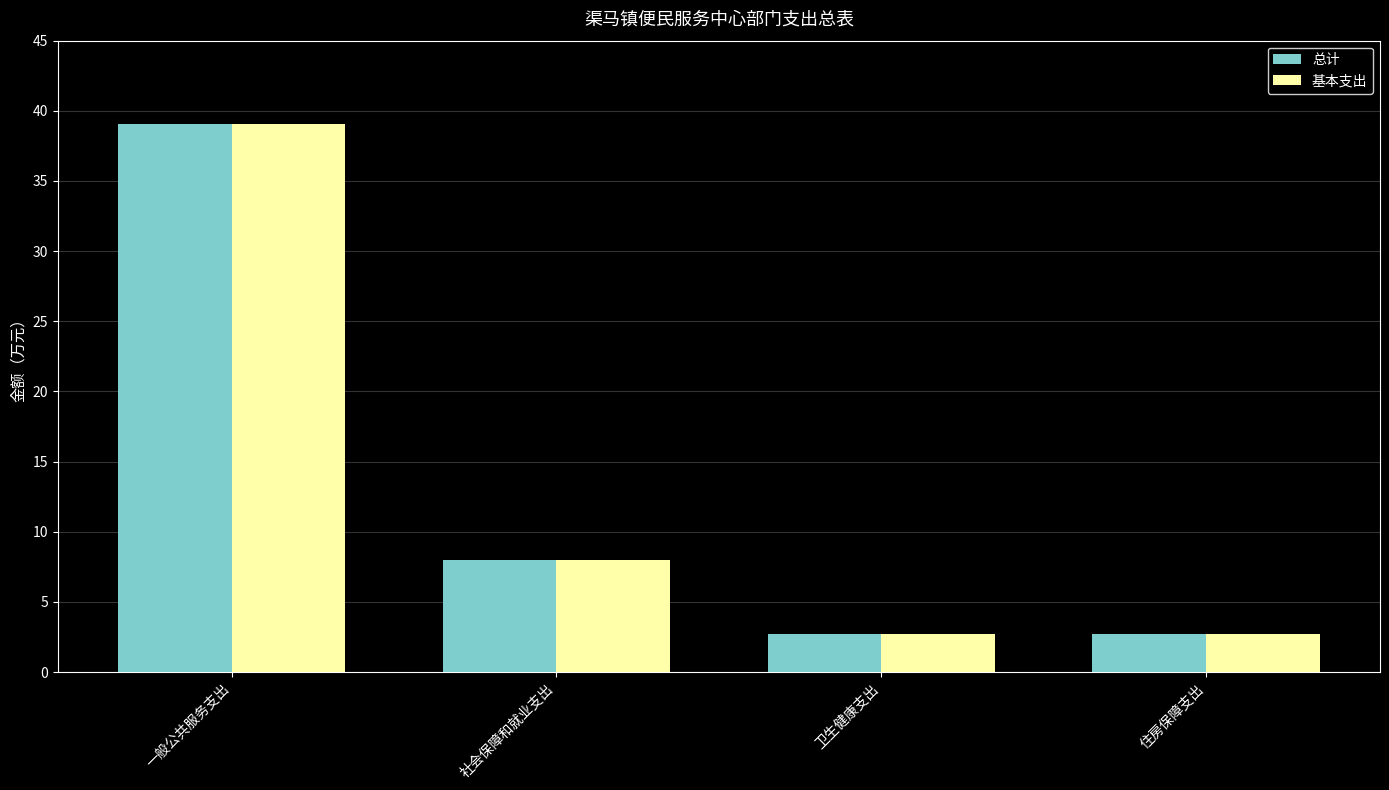

At which category is the sum across all series the highest?

一般公共服务支出